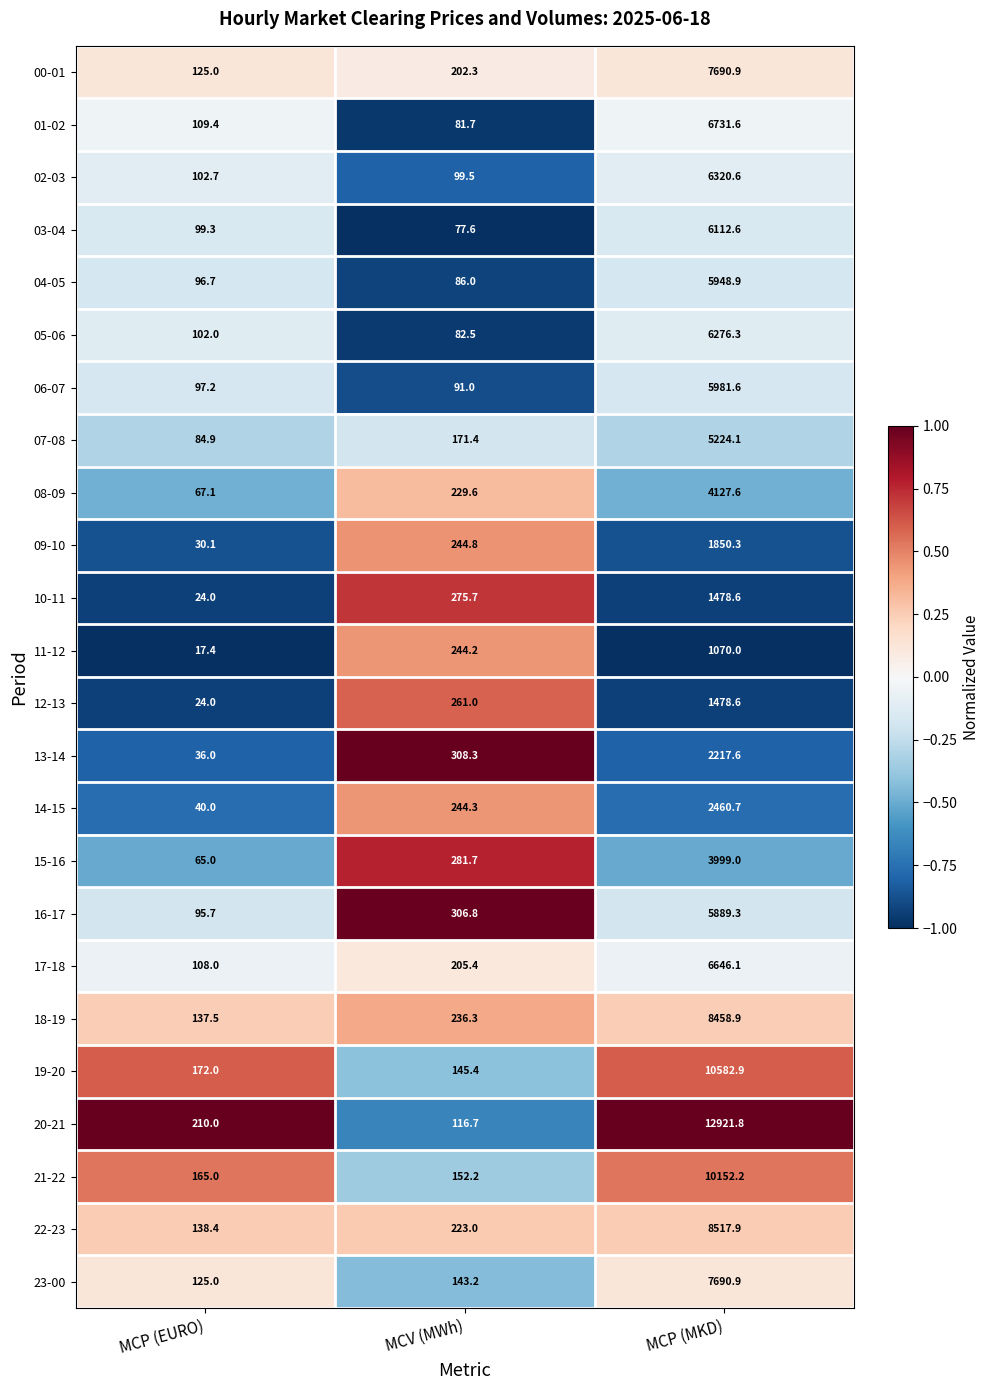

At which label does 01-02 first exceed 109?

MCP (EURO)